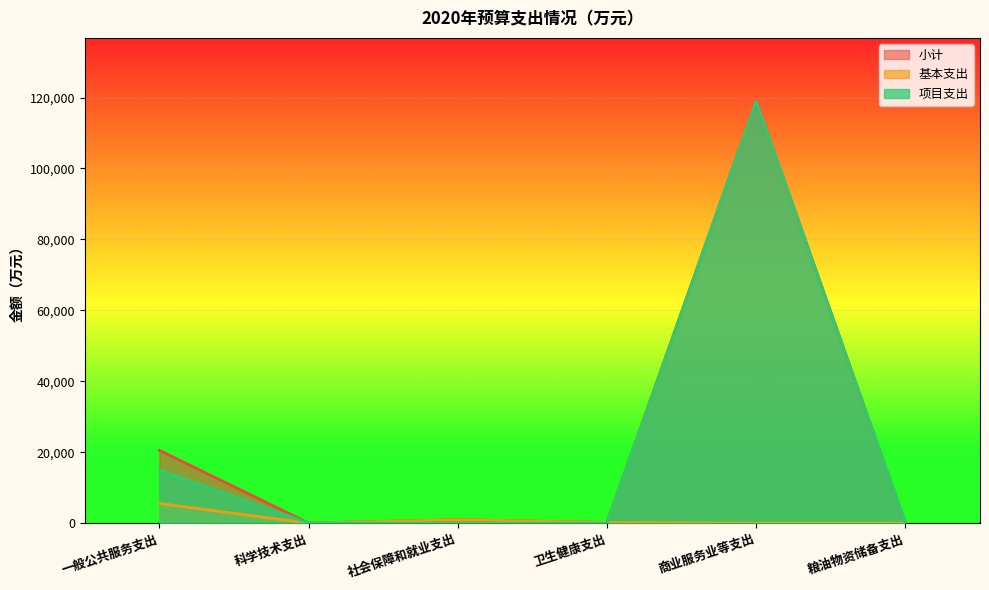

True or false: 小计 and 基本支出 cross at least once.

False